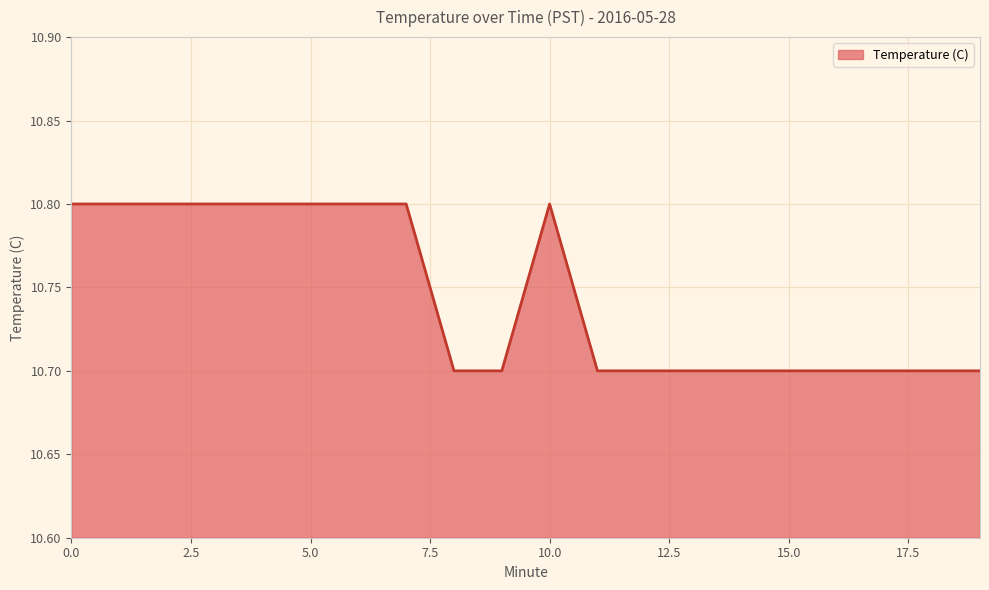

What is the sum of all values?

214.9